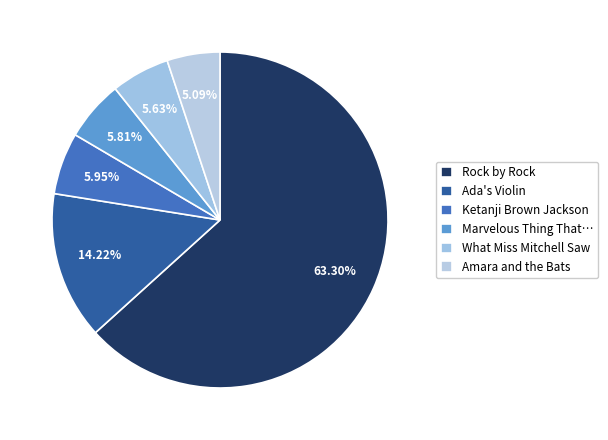

How many slices are in this pie chart?

6